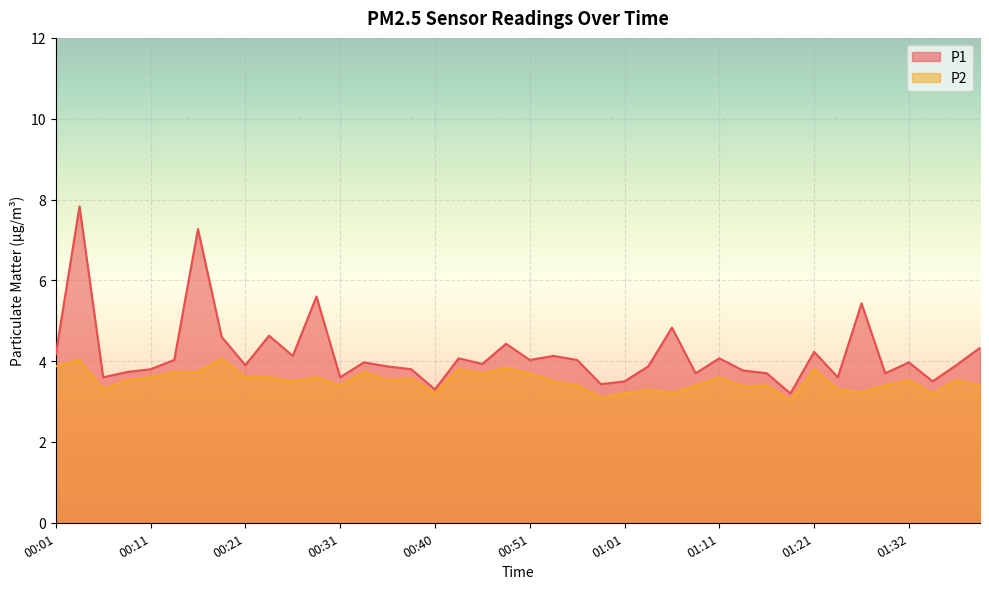

What is the total value across all series at 00:40?

6.5